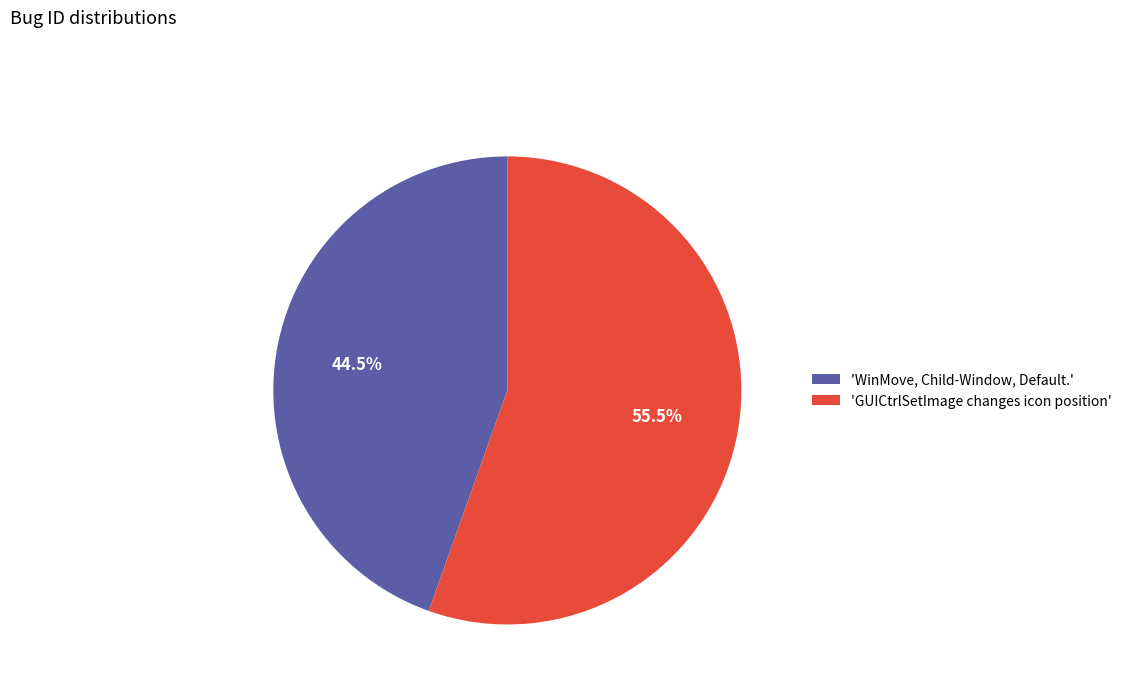

What portion of the pie excludes 'GUICtrlSetImage changes icon position'?

44.5%